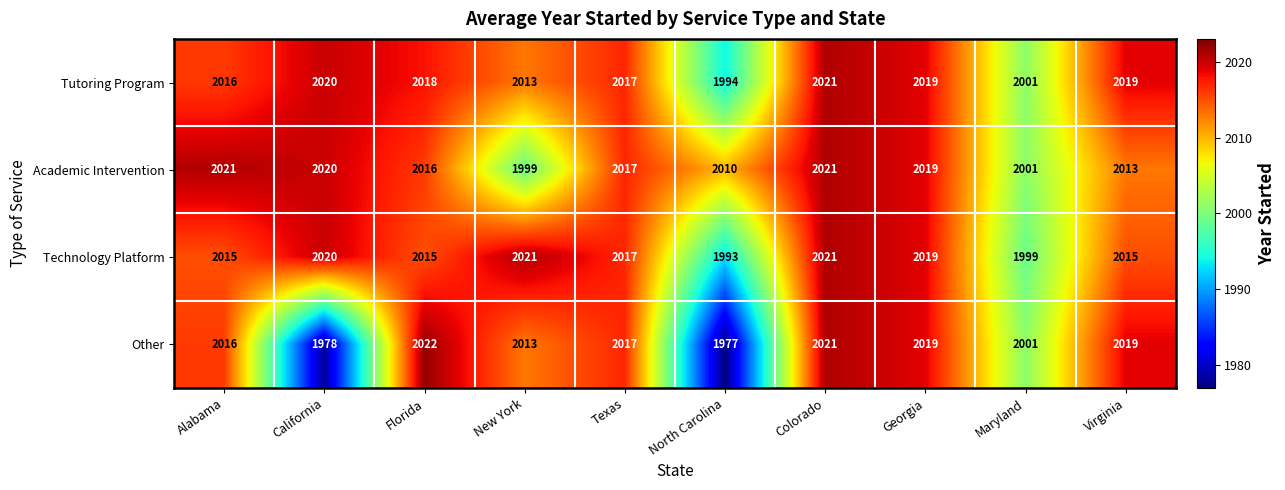

Where is Academic Intervention nearest to the value 2010?

North Carolina